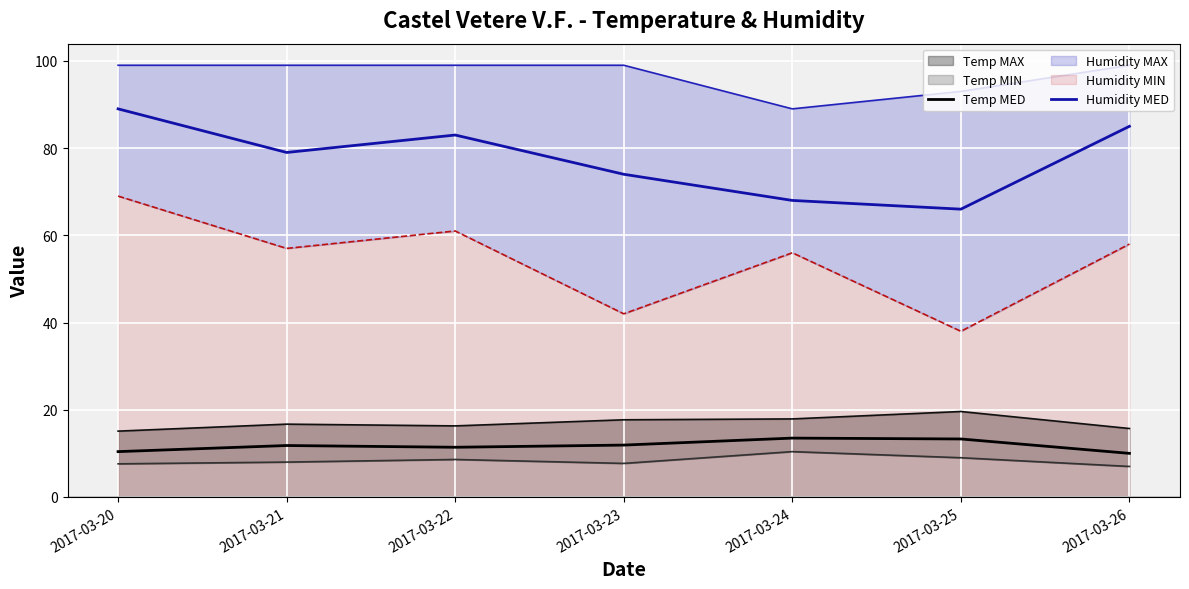

Between 2017-03-20 and 2017-03-22, which series saw the biggest shift?

Humidity MIN